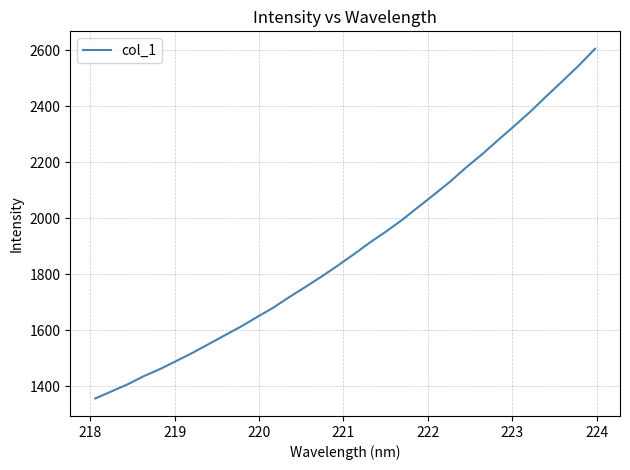

What is the maximum value shown in the chart?

2605.0